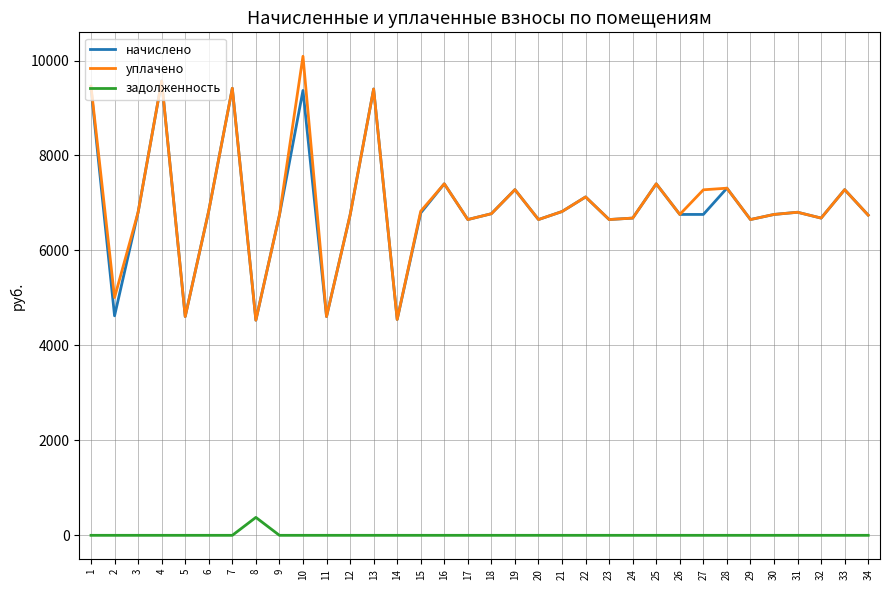

List the series in order of their peak value, highest first.

уплачено, начислено, задолженность